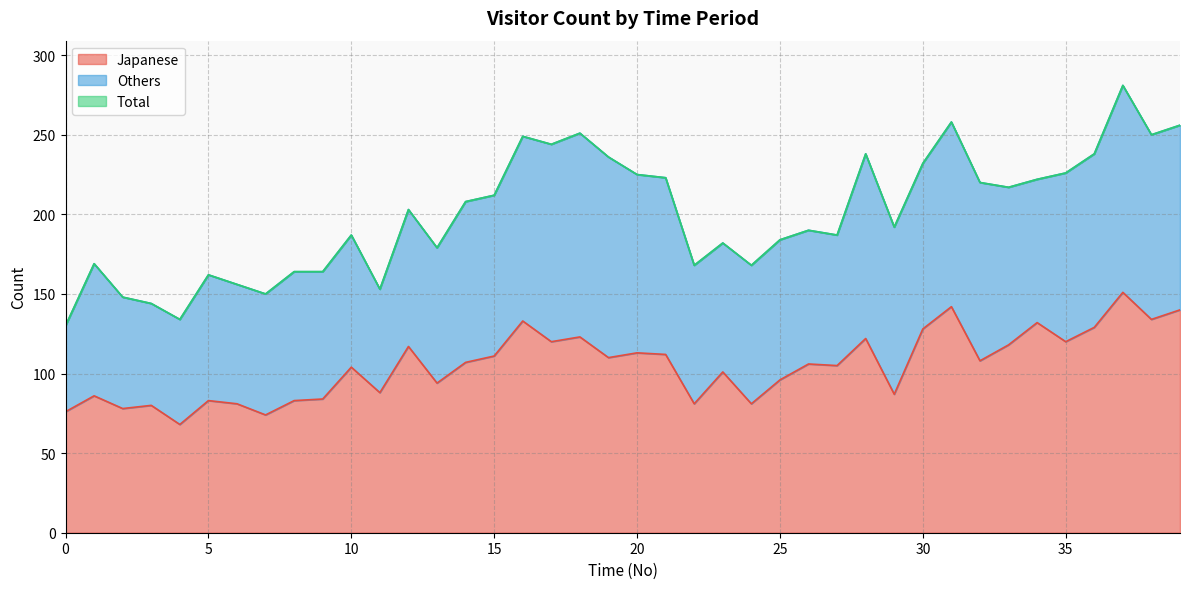

In Japanese, how many points are lower than both neighbors (excluding endpoints)?

14